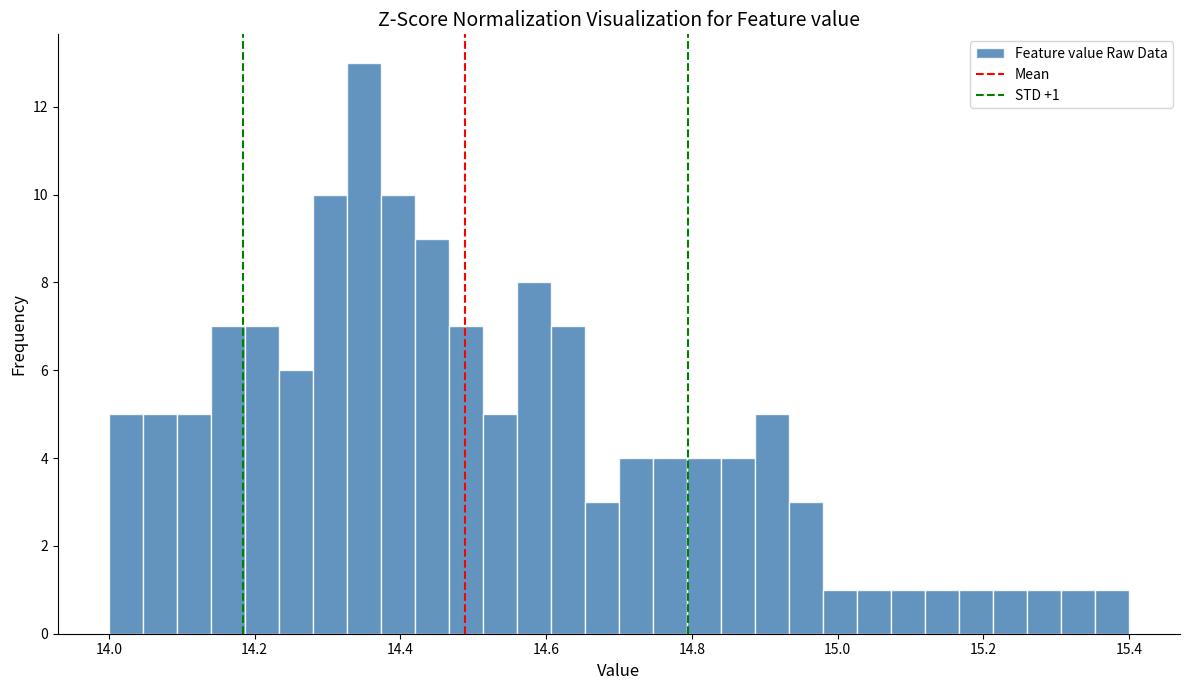

Around what value on the x-axis is the tallest bar? Give the approximate position of its centre, as read against the axis.

14.36